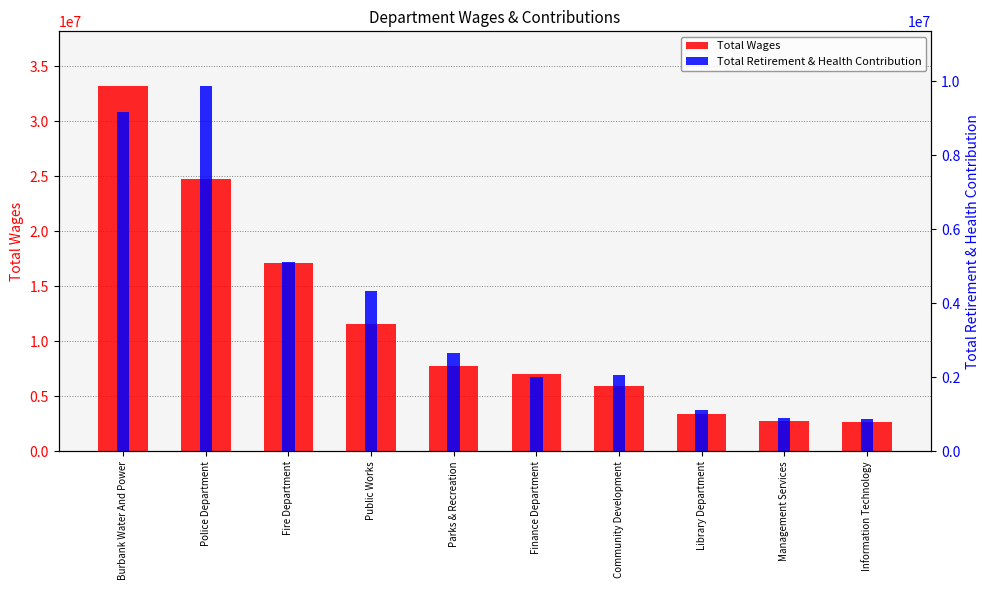

The Total Wages series shows 9611244 at Finance Department. True or false?

False